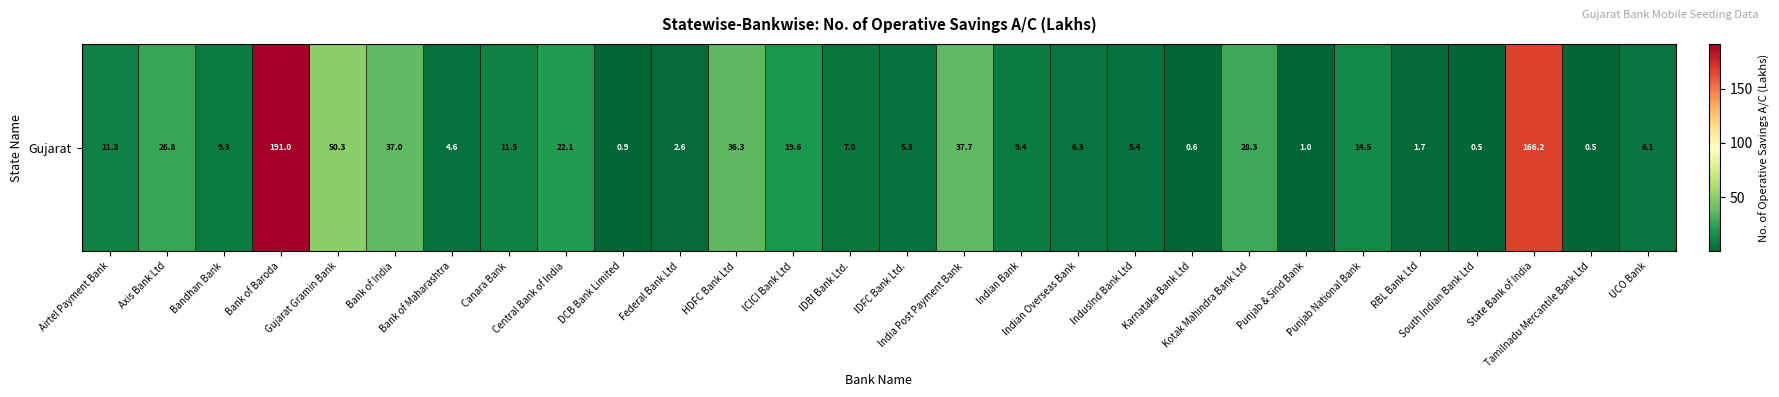

What is the minimum value shown in the chart?

0.5